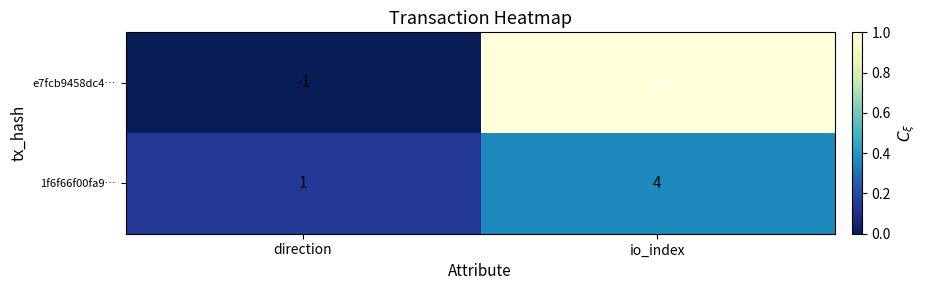

What is the approximate value of e7fcb9458dc4… at io_index, to the nearest 5?

15